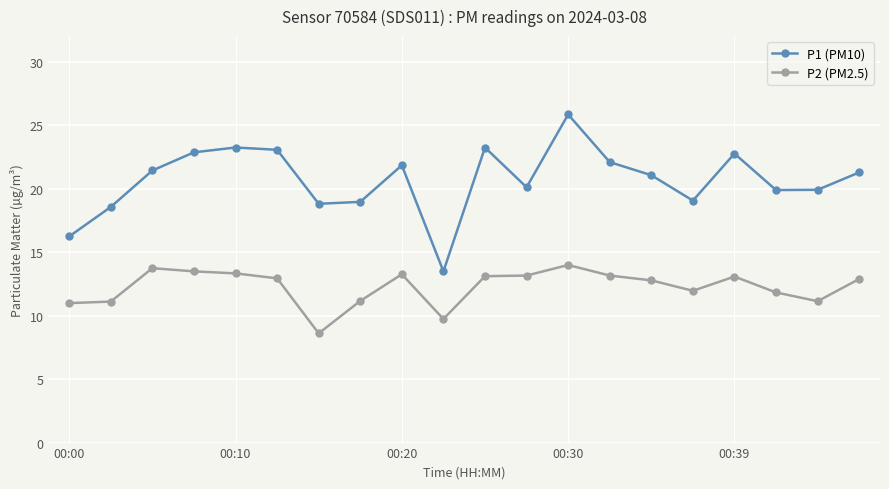

Rank the series by their average value, from highest to lowest.

P1 (PM10), P2 (PM2.5)